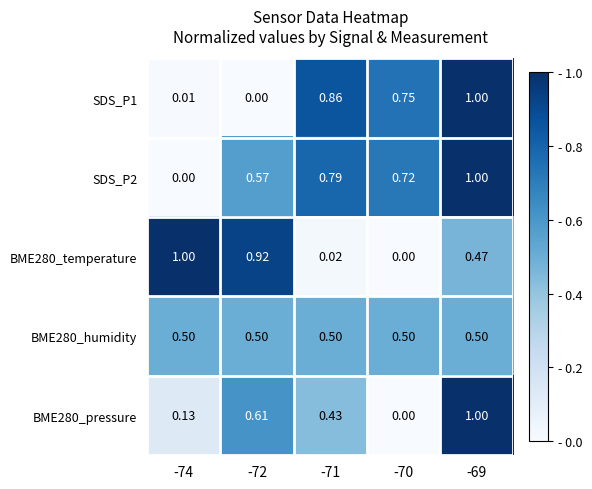

Is the value of BME280_humidity at -69 greater than the value of SDS_P2 at -69?

No